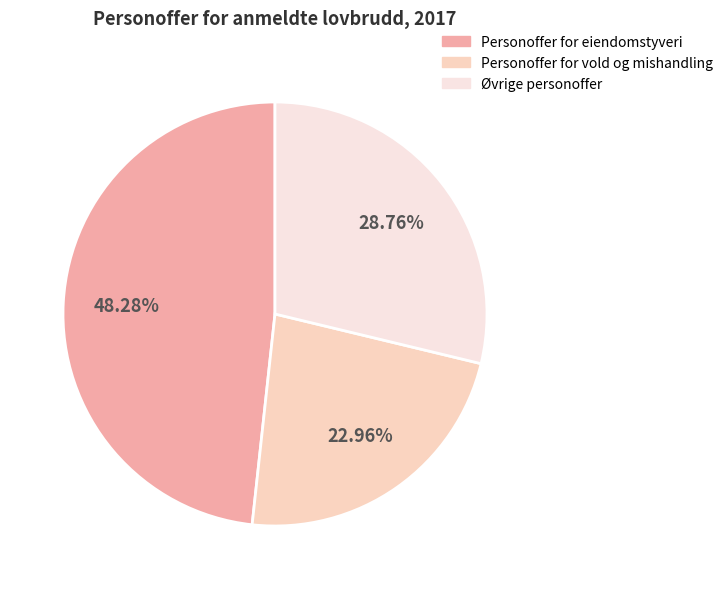

How many segments does this pie chart have?

3